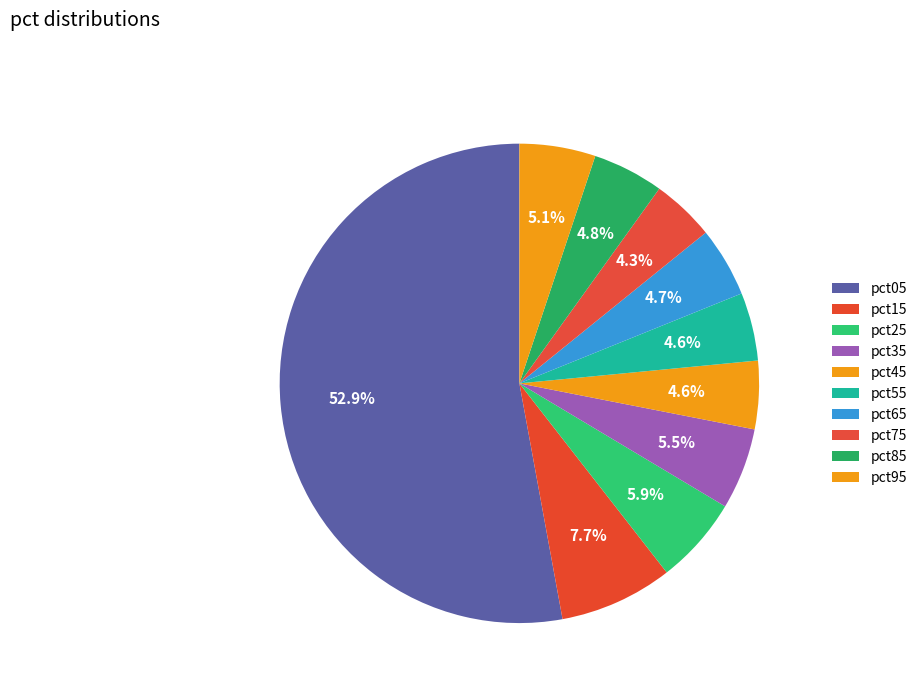

Count the number of slices in the pie.

10